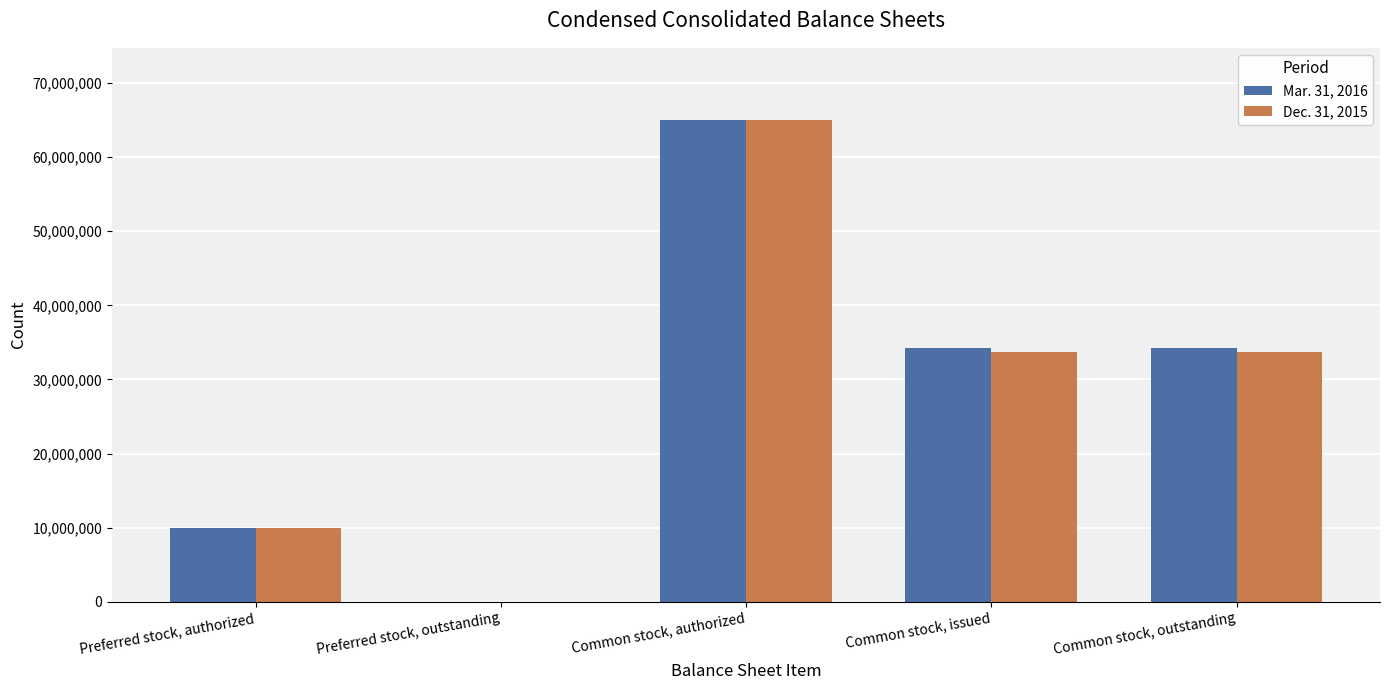

Does the chart contain stacked bars?

No